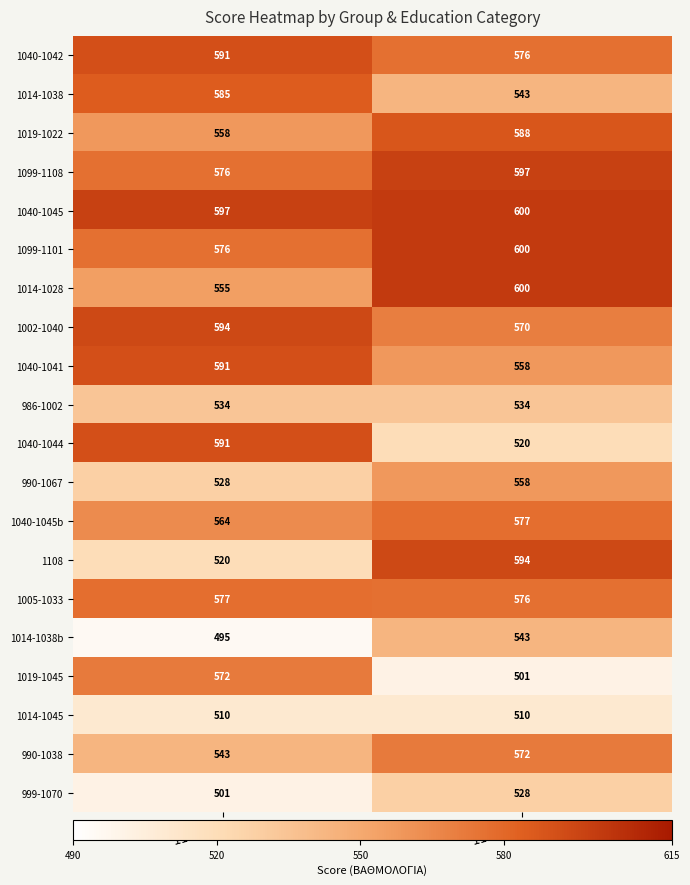

Between 119 -041 and 119 -052, which series saw the biggest shift?

1108